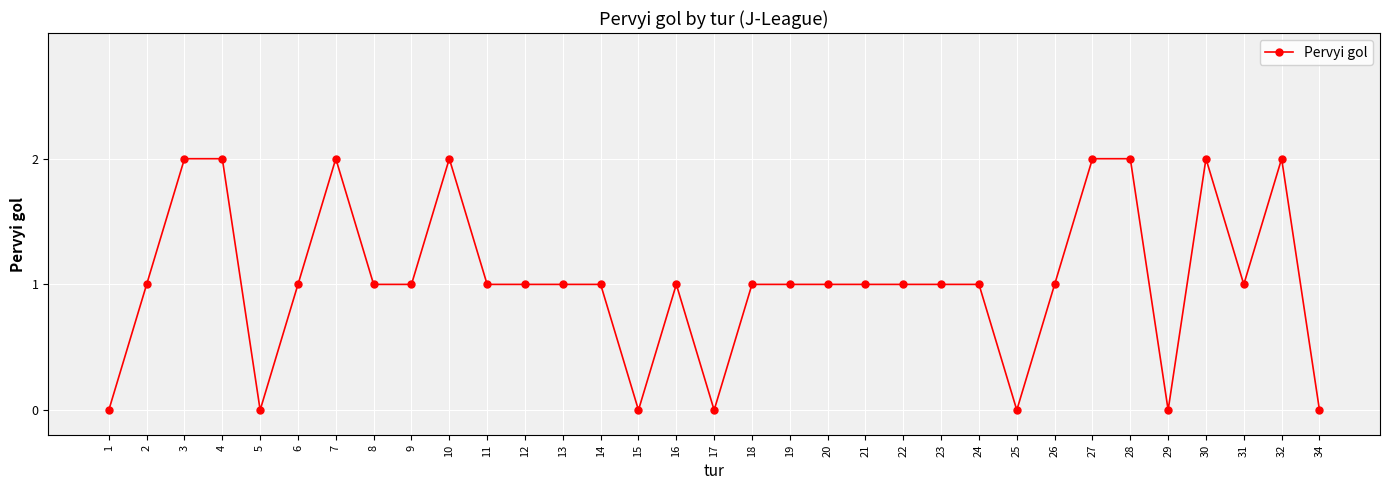

Count the values in the range 1 to 2.

26